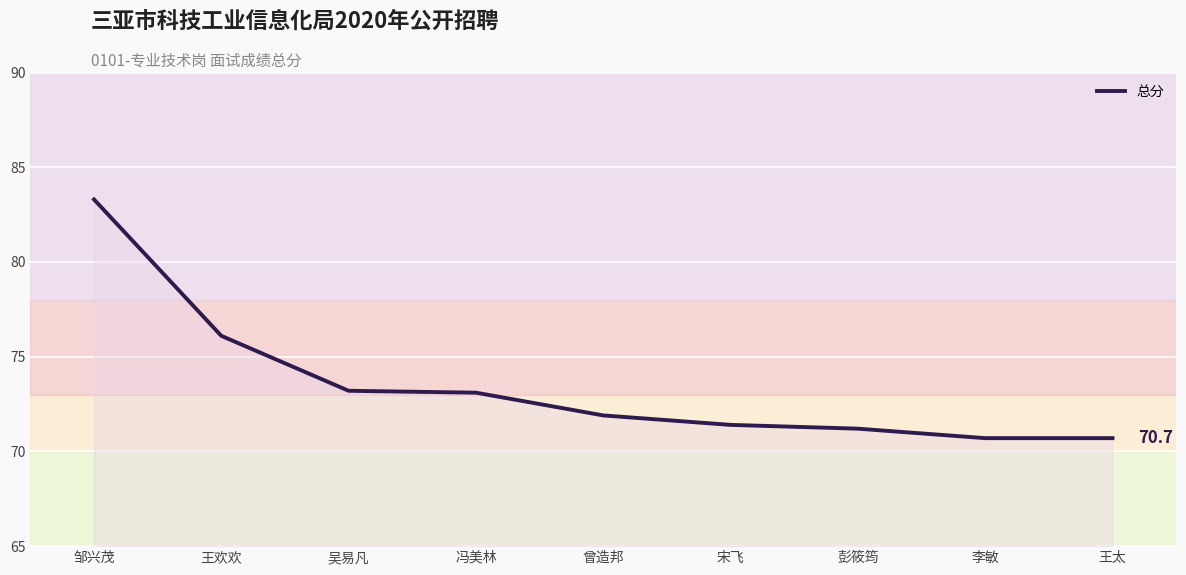

Where does the data first go above 71?

邹兴茂